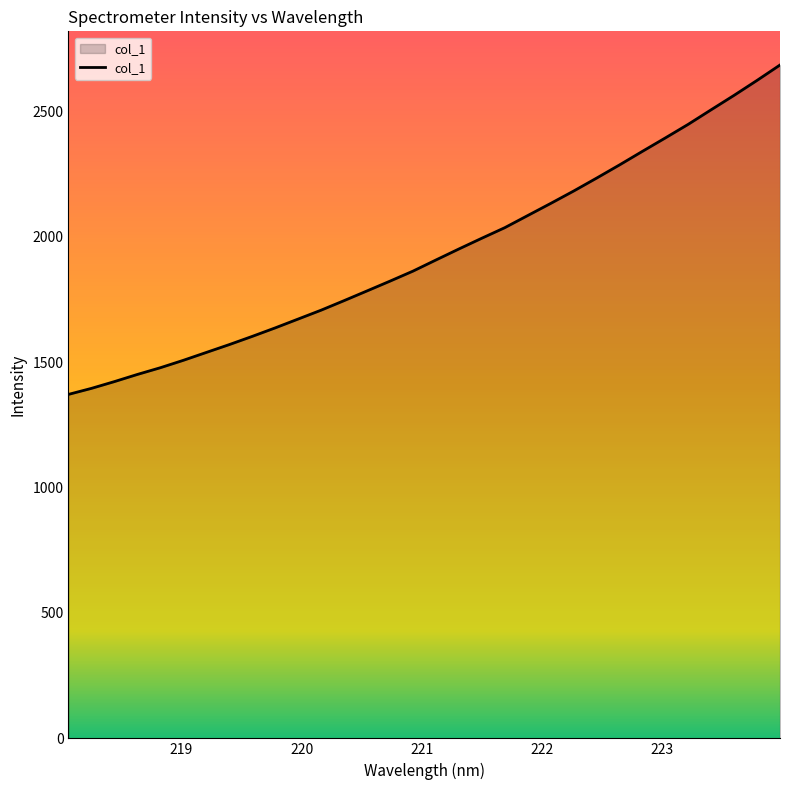

What is the maximum value shown in the chart?

2685.5